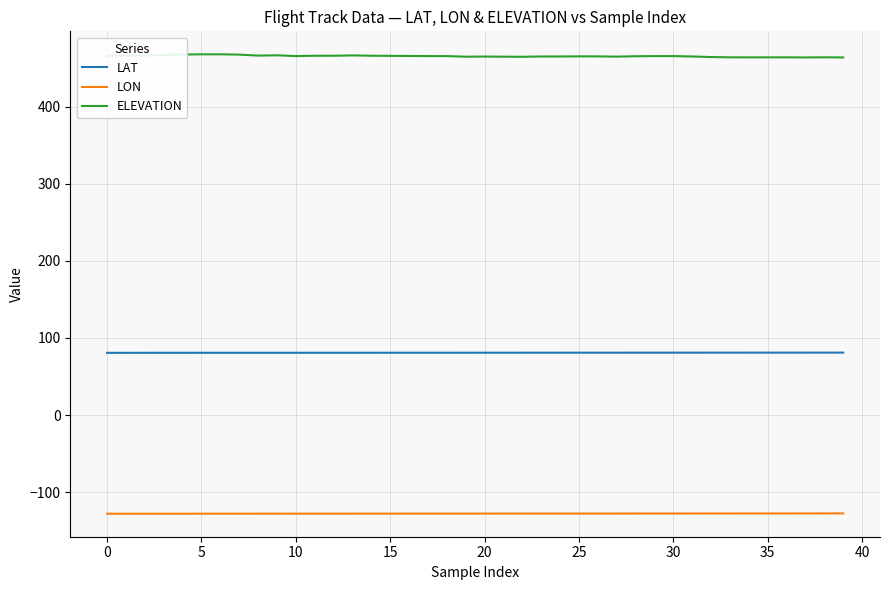

What is the maximum value for ELEVATION?

468.1